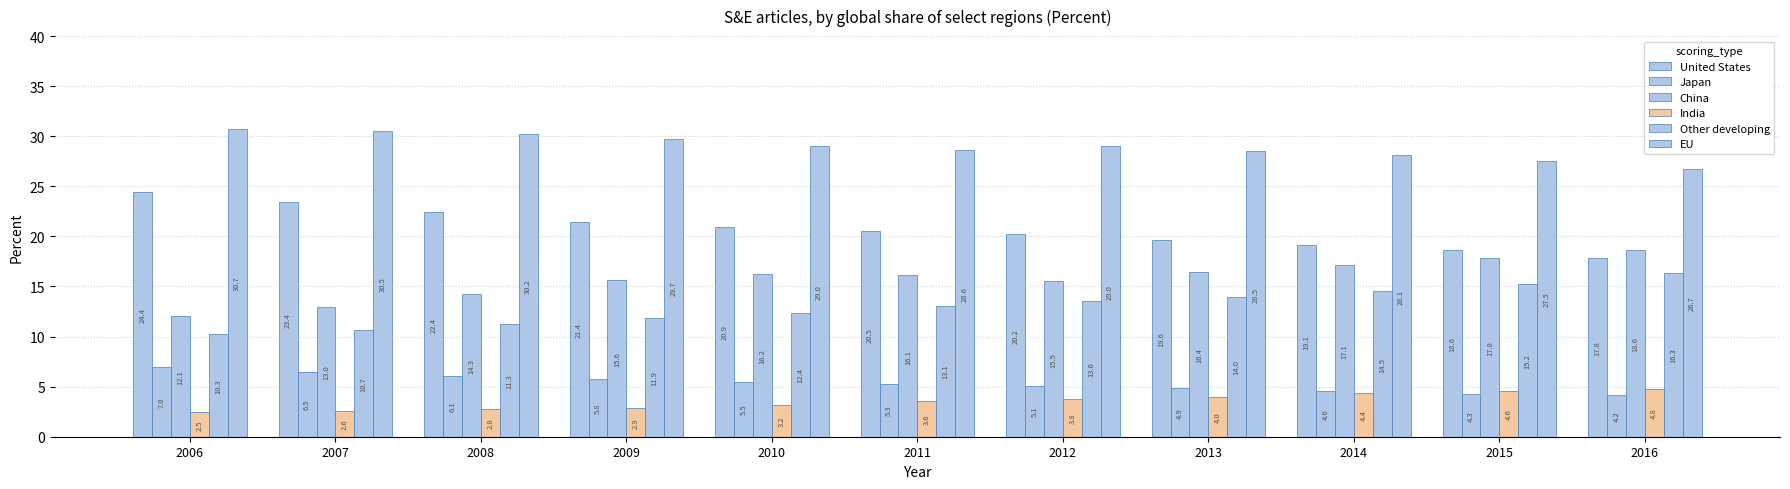

How many bars are there in each group?

6